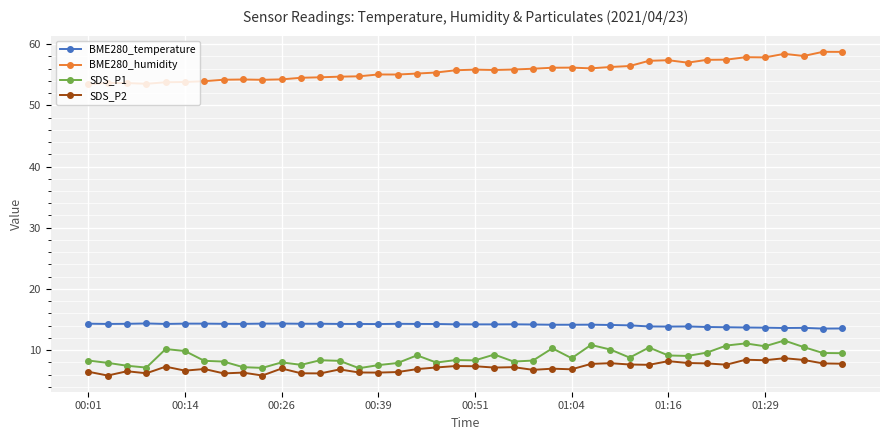

Does the chart display data point markers on the line(s)?

Yes